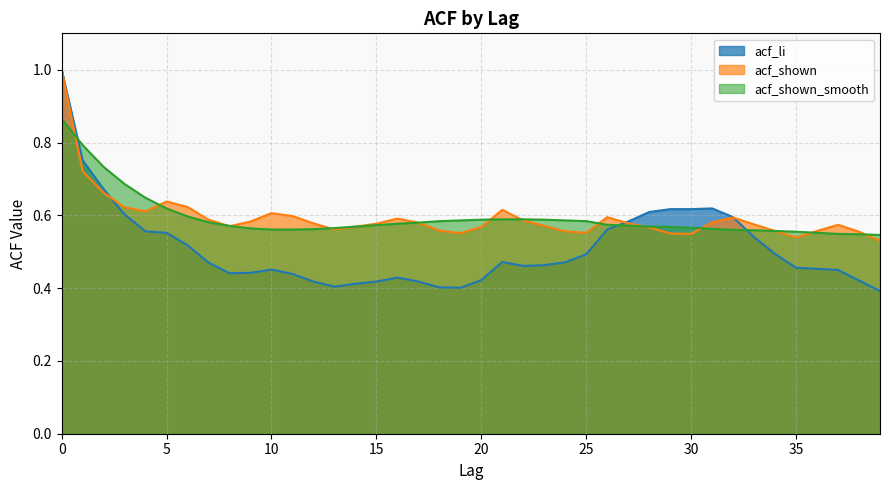

How many acf_li values are between 0 and 1?

40